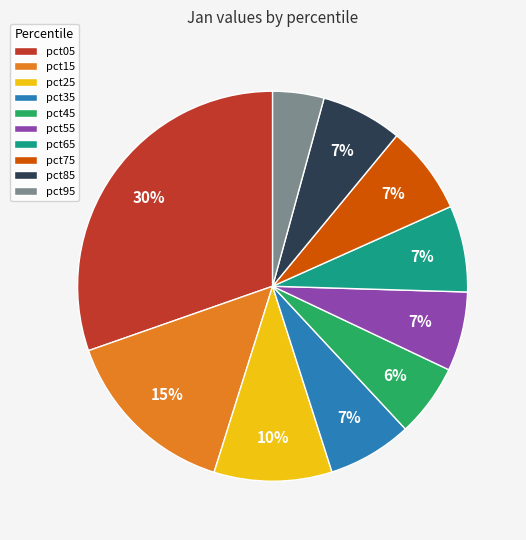

Is pct75 the majority of the pie?

No